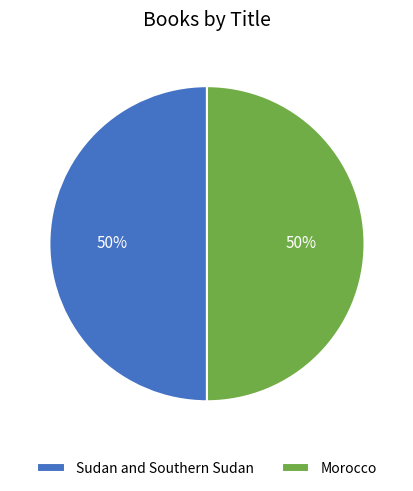

Is it true that Morocco is 50% of the pie?

True